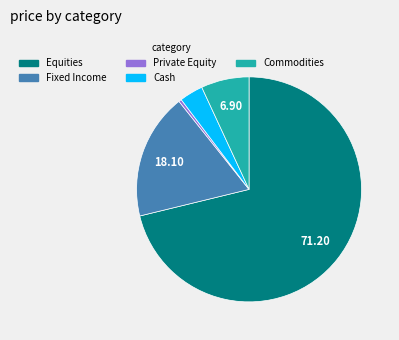

Which has a higher value, Commodities or Fixed Income?

Fixed Income